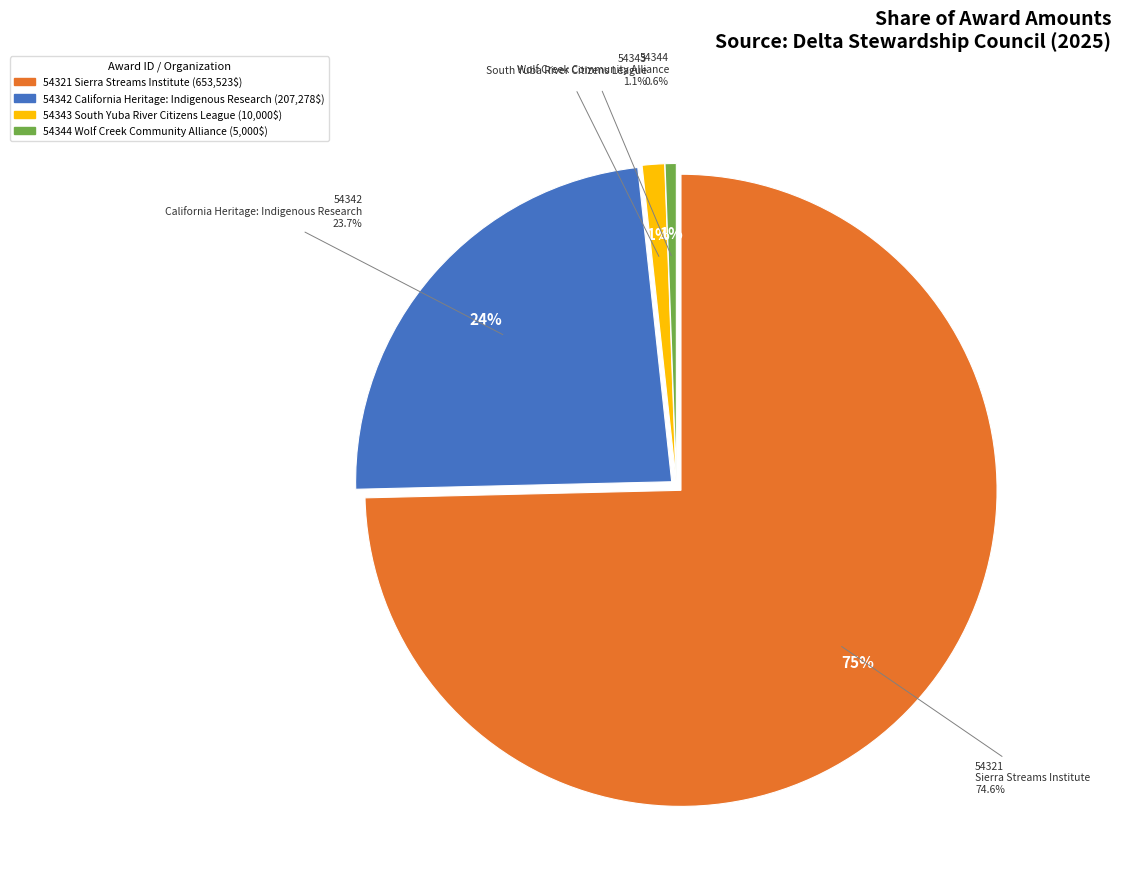

To the nearest percent, what is the combined percentage of 54342 and 54344?

24%